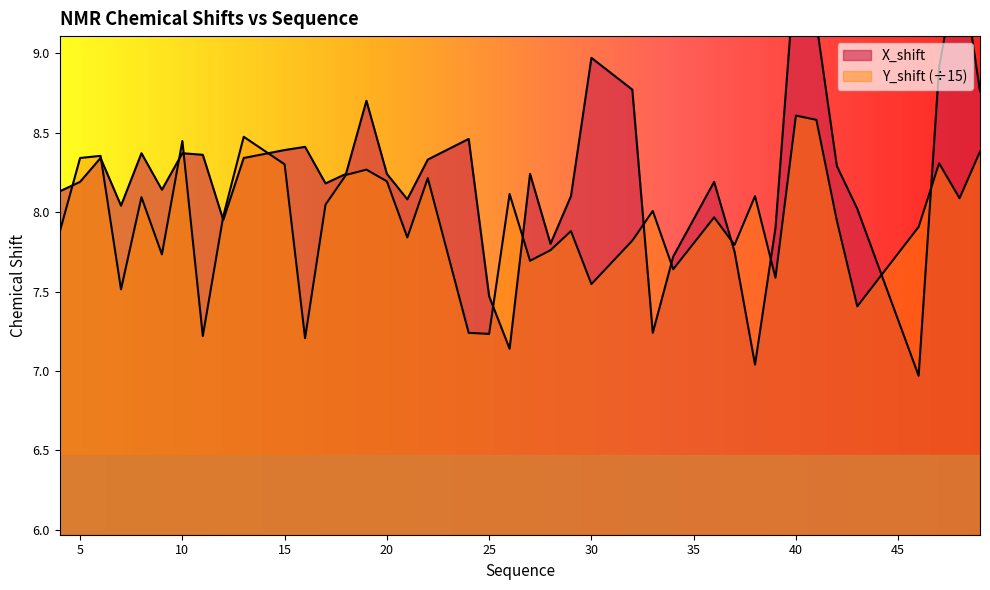

What is the total value across all series at 6?

16.7